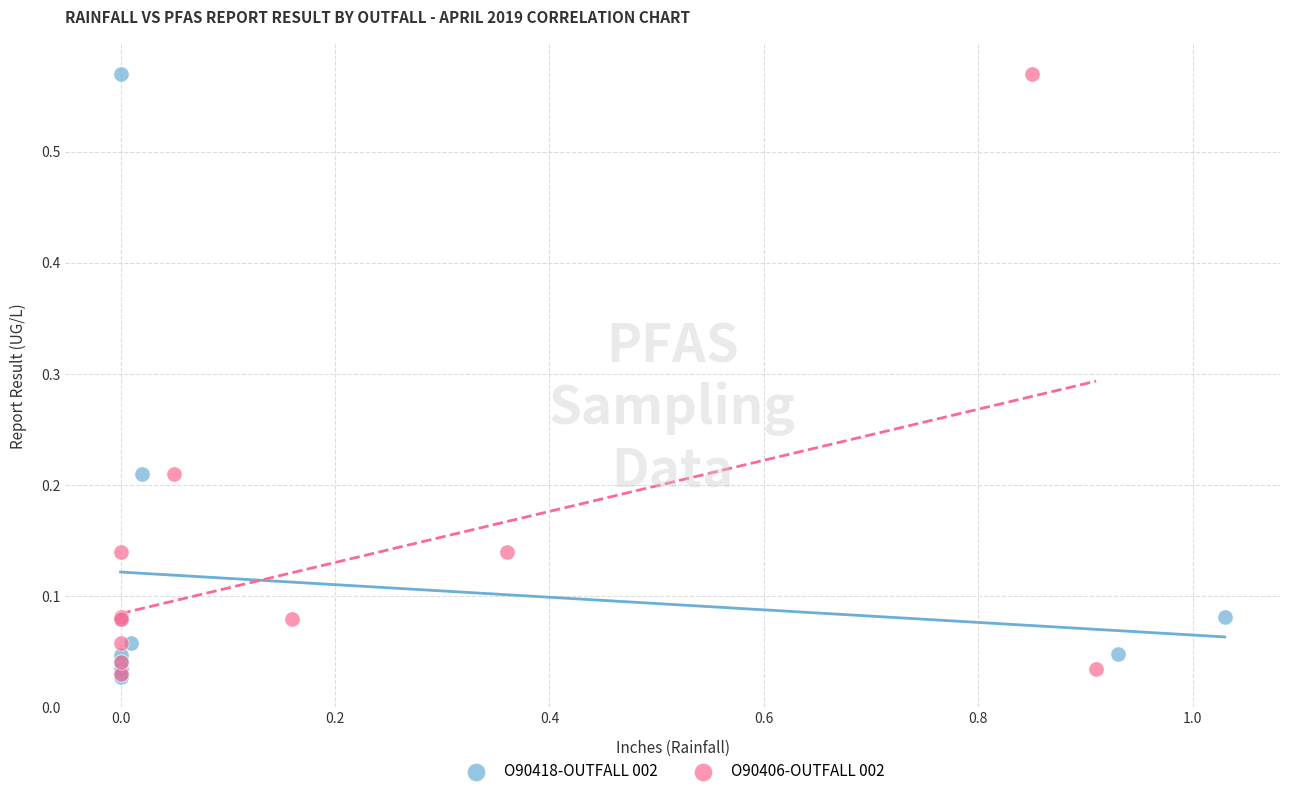

Which series has the widest spread of Y values?

O90418-OUTFALL 002